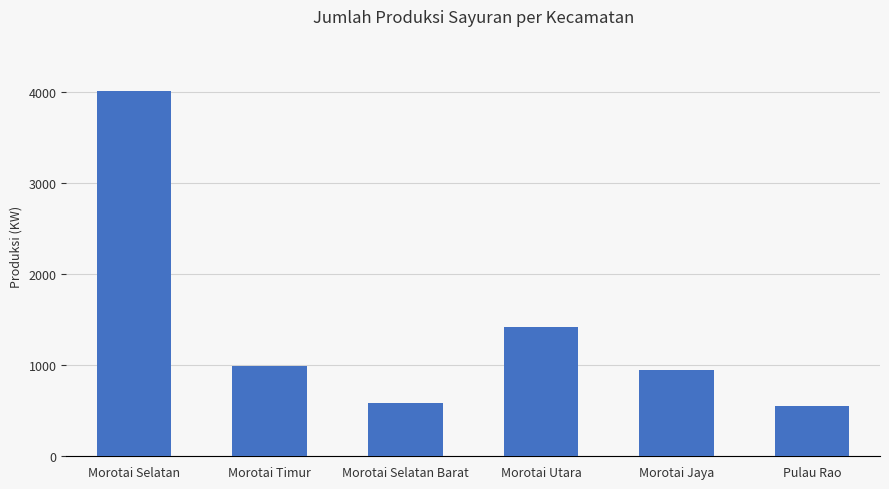

What is the minimum value shown in the chart?

552